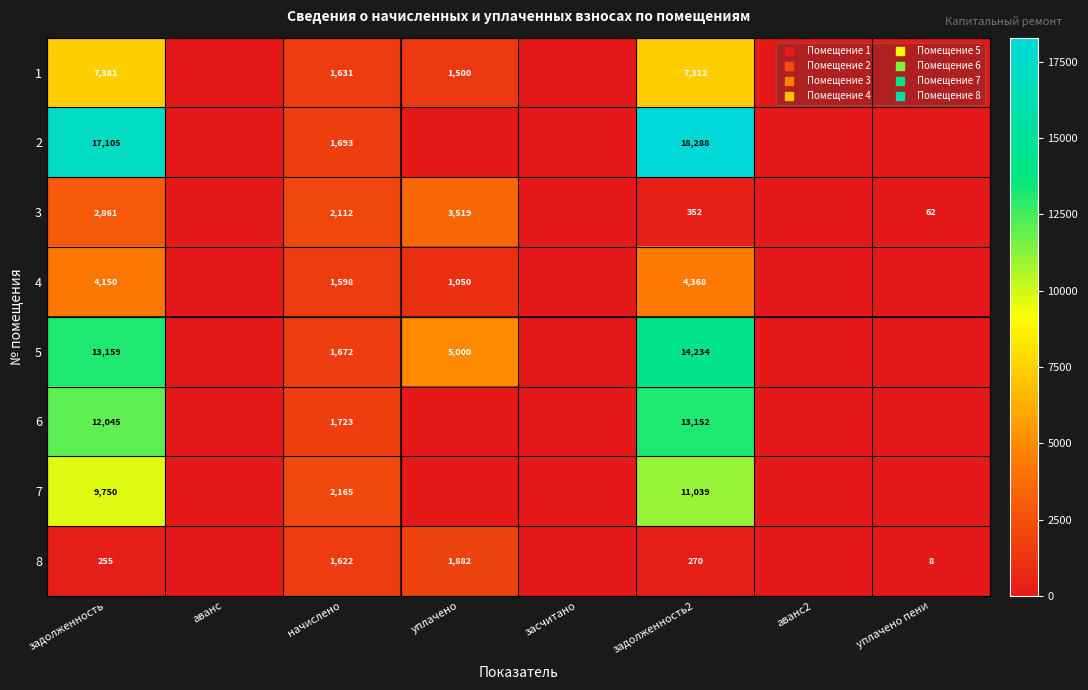

At which category is the sum across all series the highest?

задолженность2